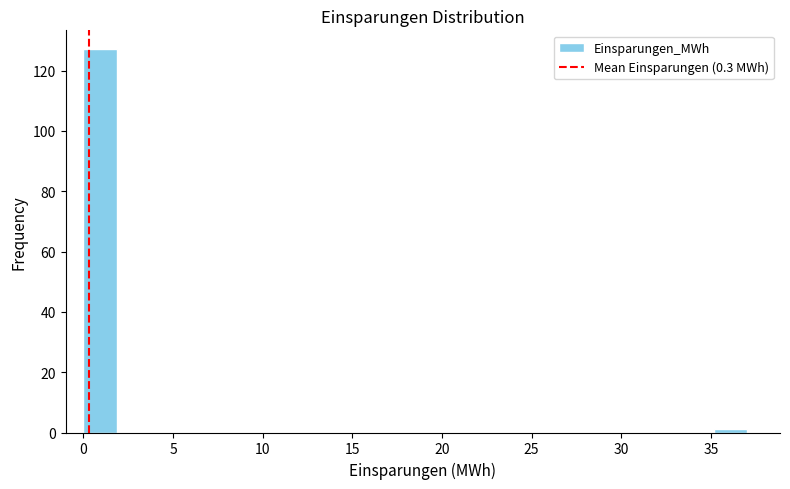

Around what value on the x-axis is the tallest bar? Give the approximate position of its centre, as read against the axis.

1.0